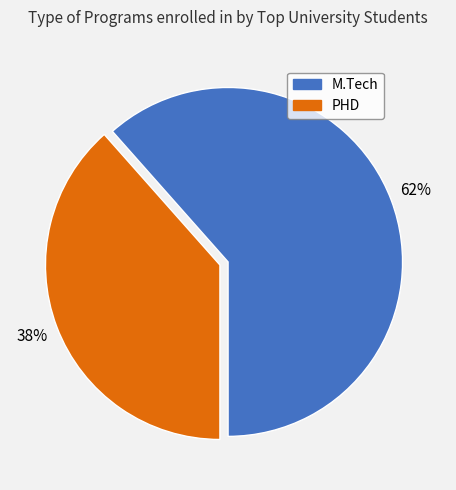

To the nearest percent, what percentage of the pie is PHD?

38%